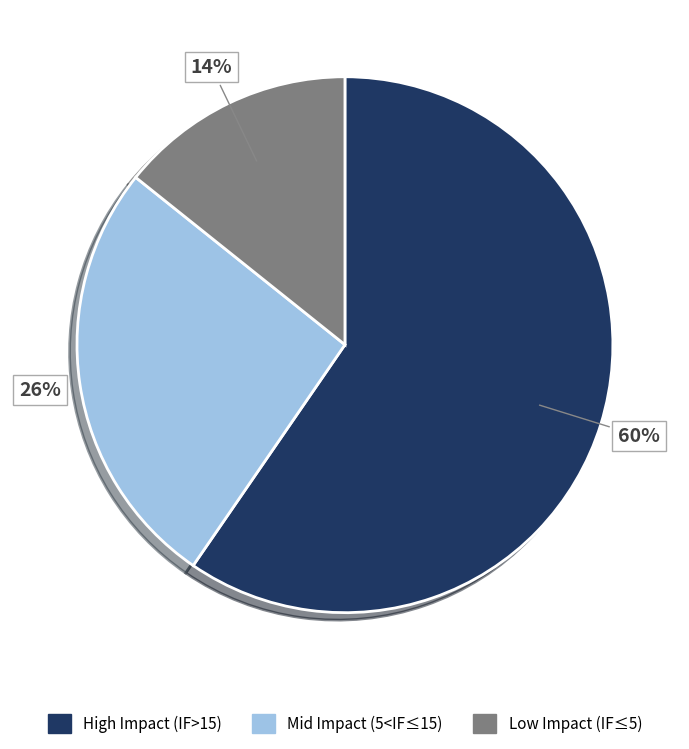

What is the largest slice in the pie chart?

High Impact (IF>15)